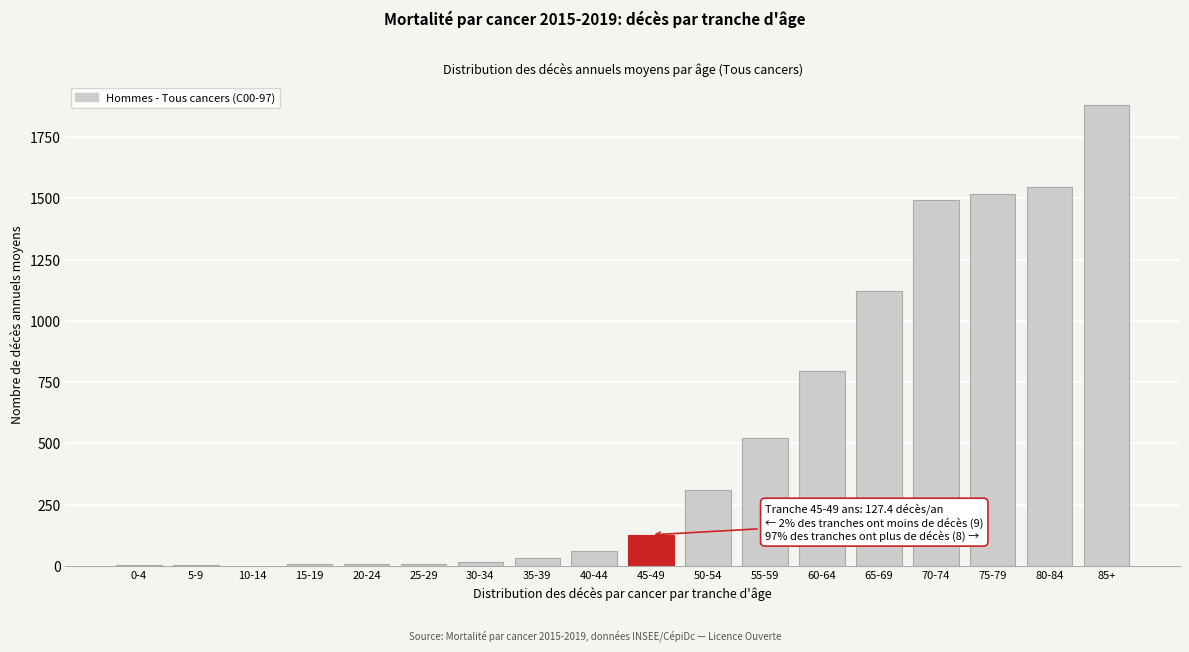

What is the greatest value displayed?

1878.6